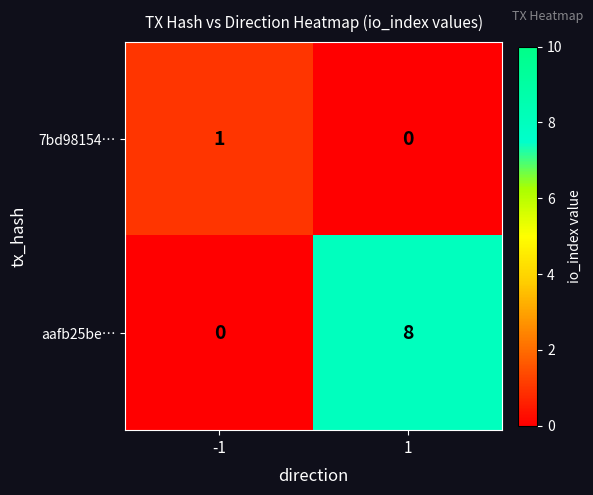

Reading left to right, what are all the values shown in this chart?

7bd98154…: -1=1	1=0
aafb25be…: -1=0	1=8